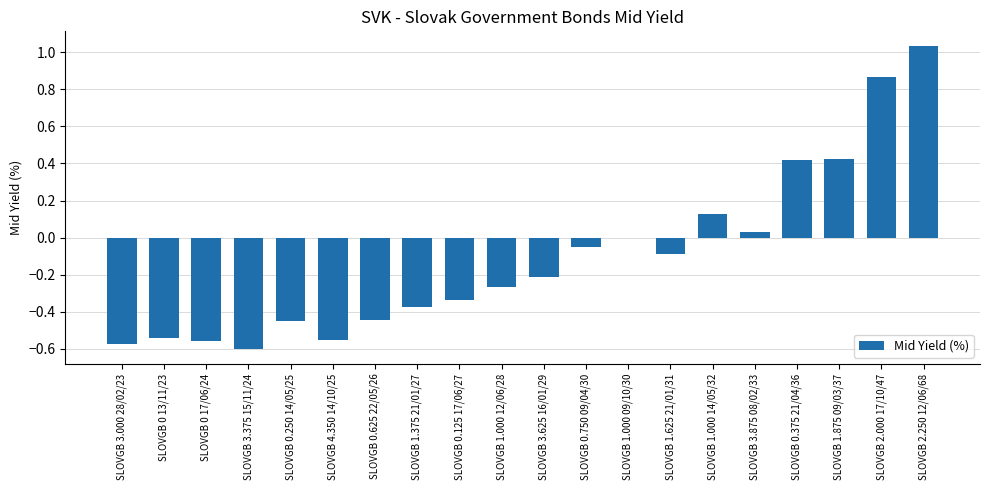

Which has a higher value, SLOVGB 1.375 21/01/27 or SLOVGB 0 17/06/24?

SLOVGB 1.375 21/01/27